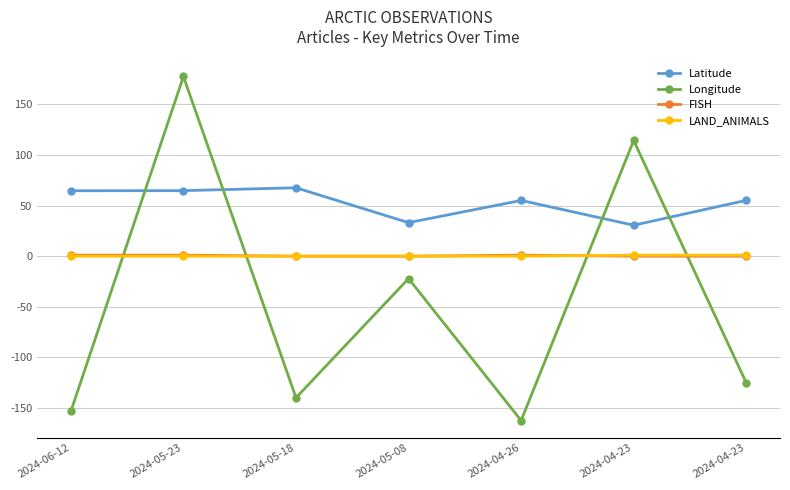

How many data points does each series have?

7